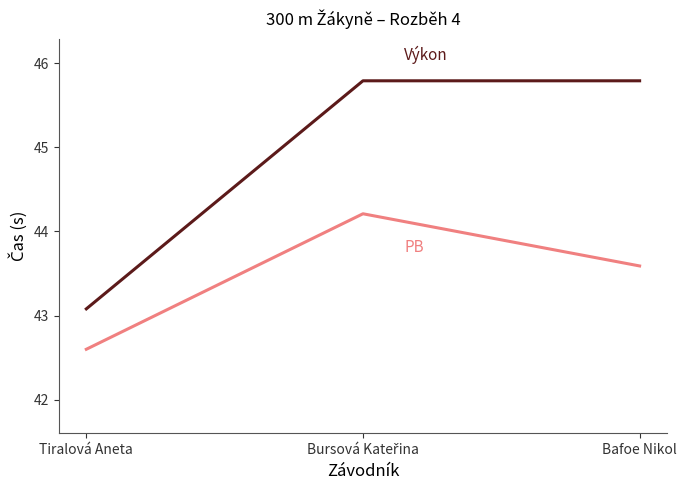

What position from the left is Bafoe Nikol?

3